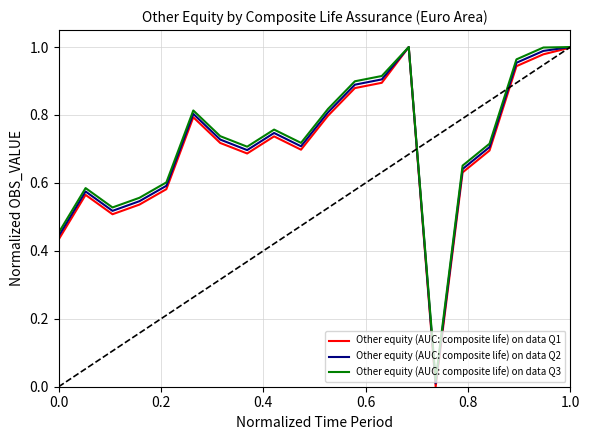

True or false: Other equity (AUC: composite life) on data Q2 has more than 0 interior local peaks.

True